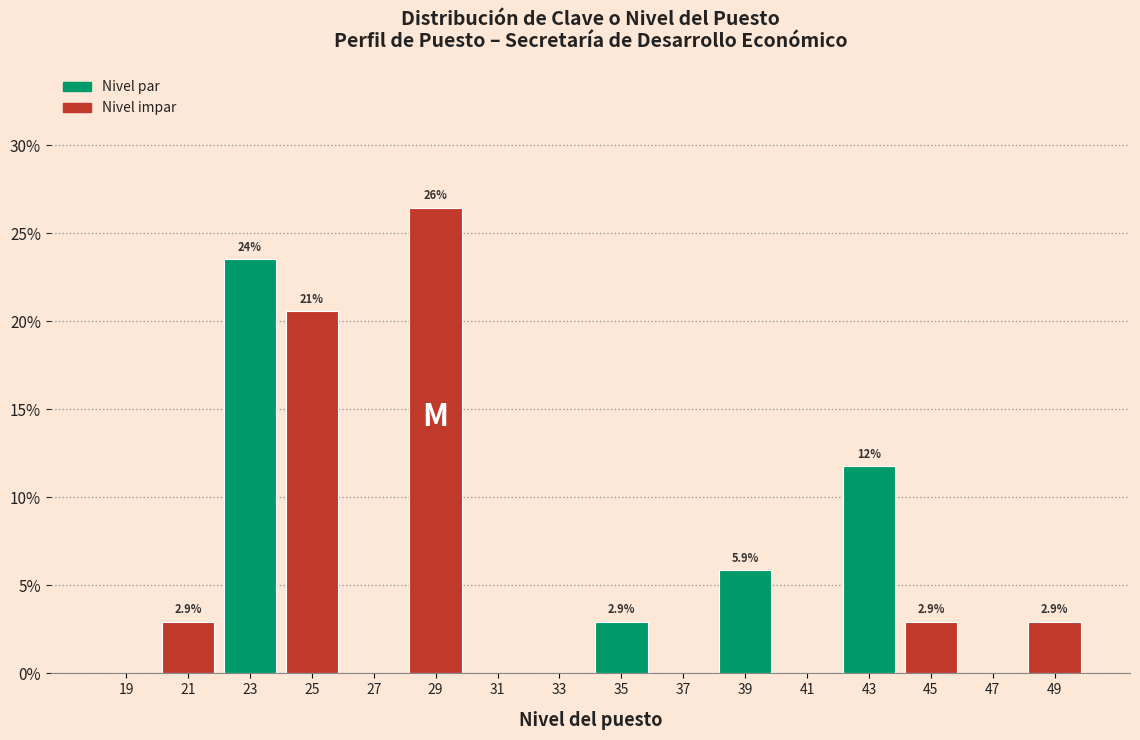

Over which range of the x-axis is the bar tallest?

28 to 30